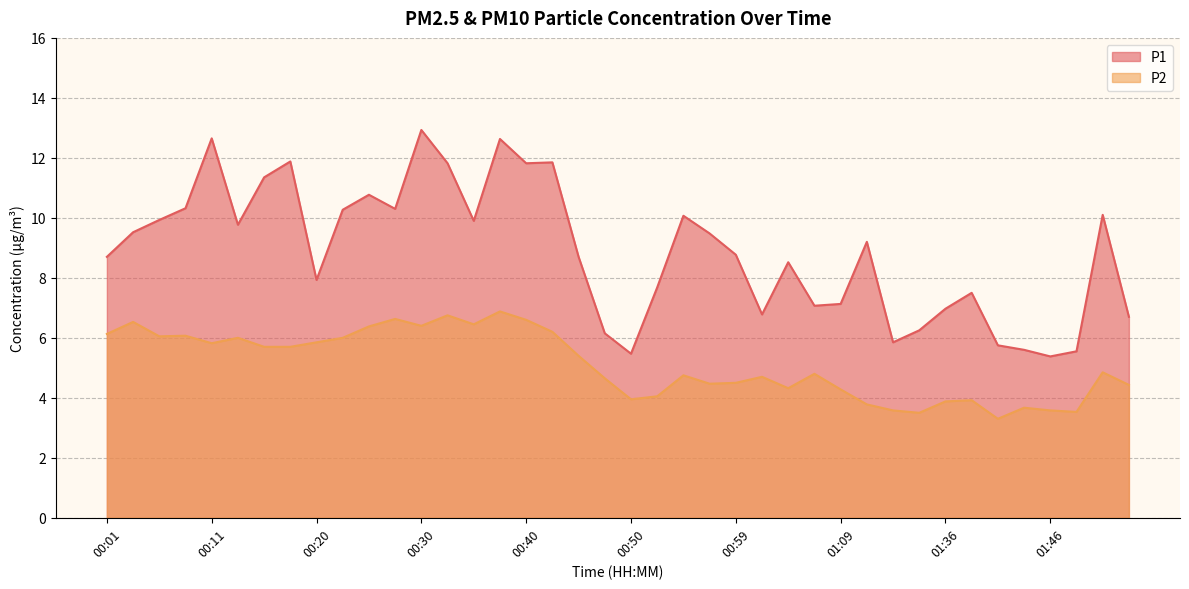

What is the value of the P1 point at the 29th from the left?

7.1